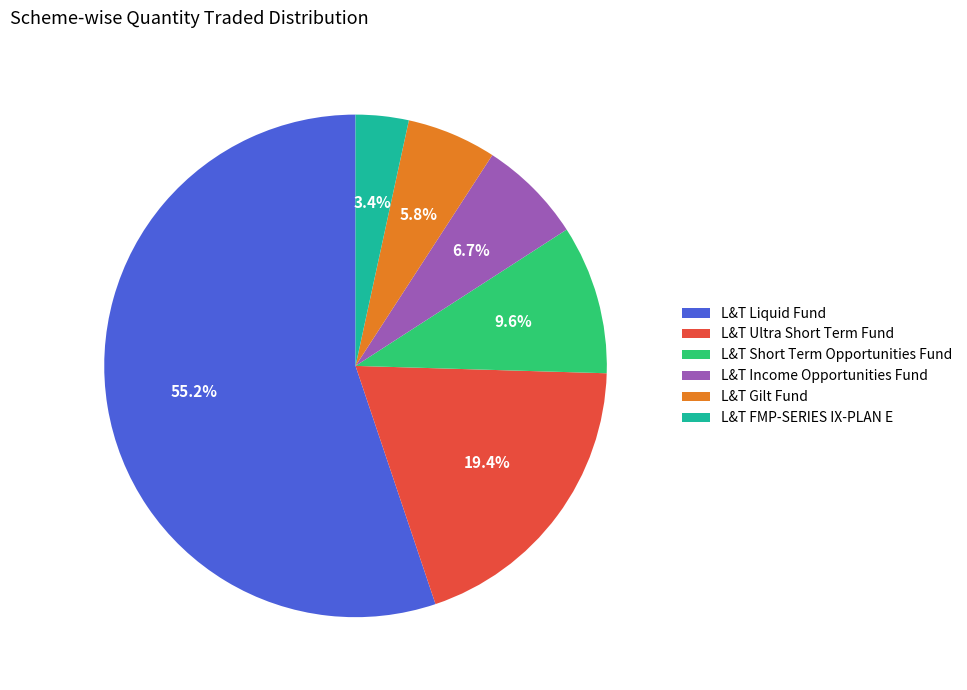

Does L&T Liquid Fund account for over 50% of the chart?

Yes